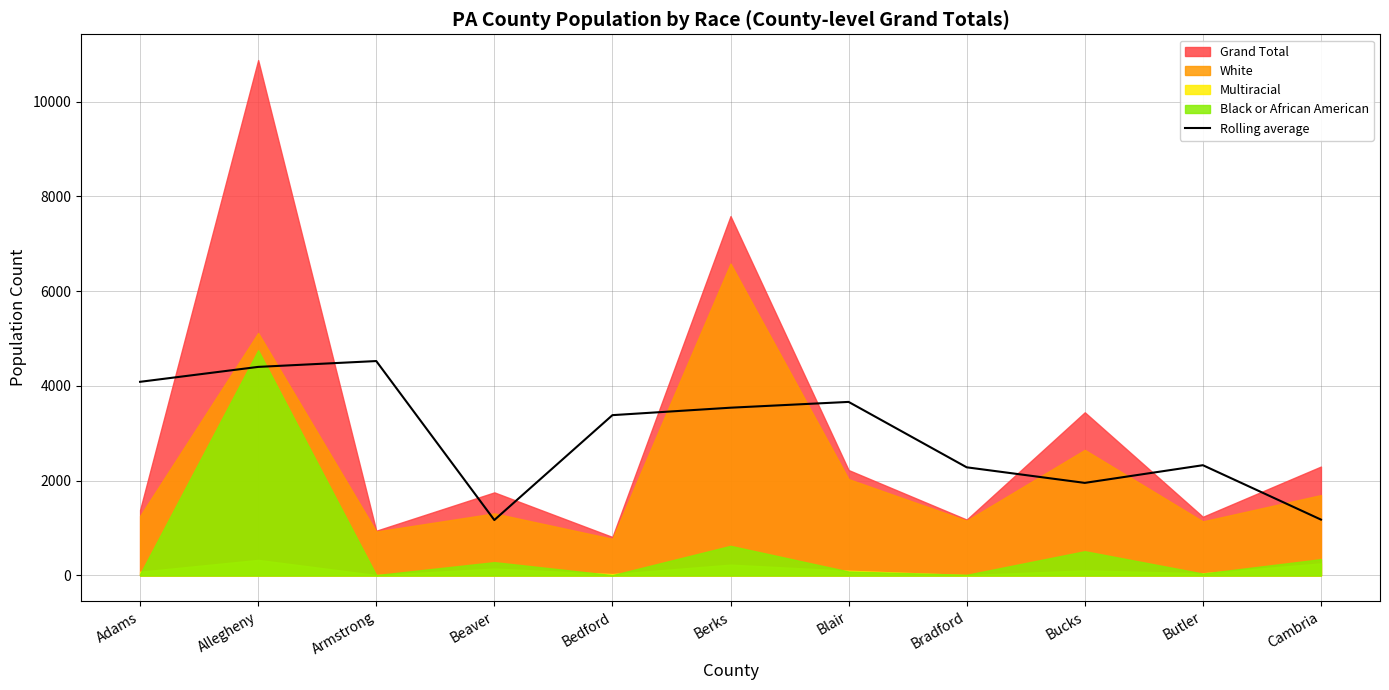

What is the highest value of the Rolling average series?

4524.0